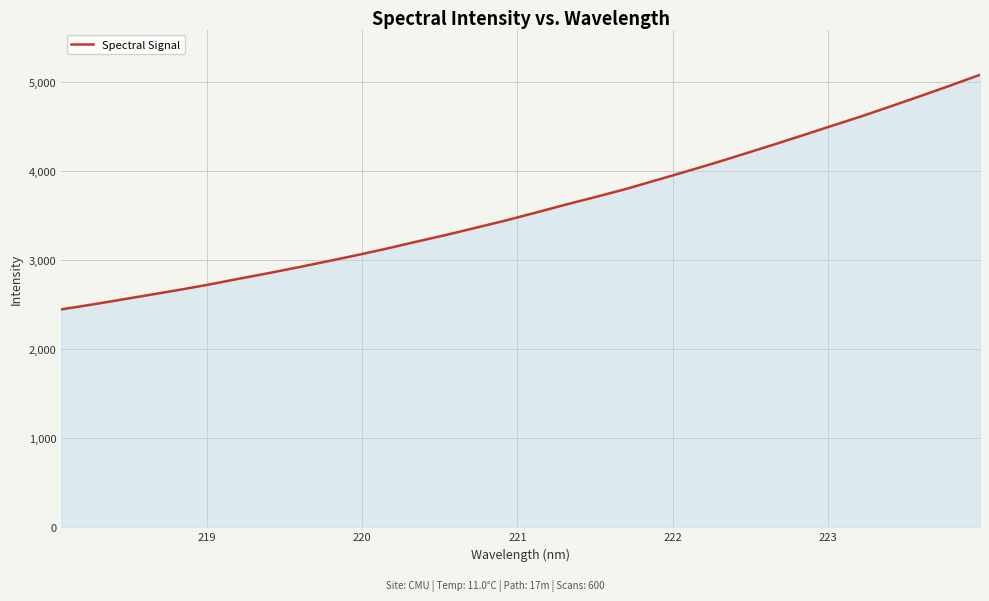

What is the difference between the maximum and minimum values?

2631.7